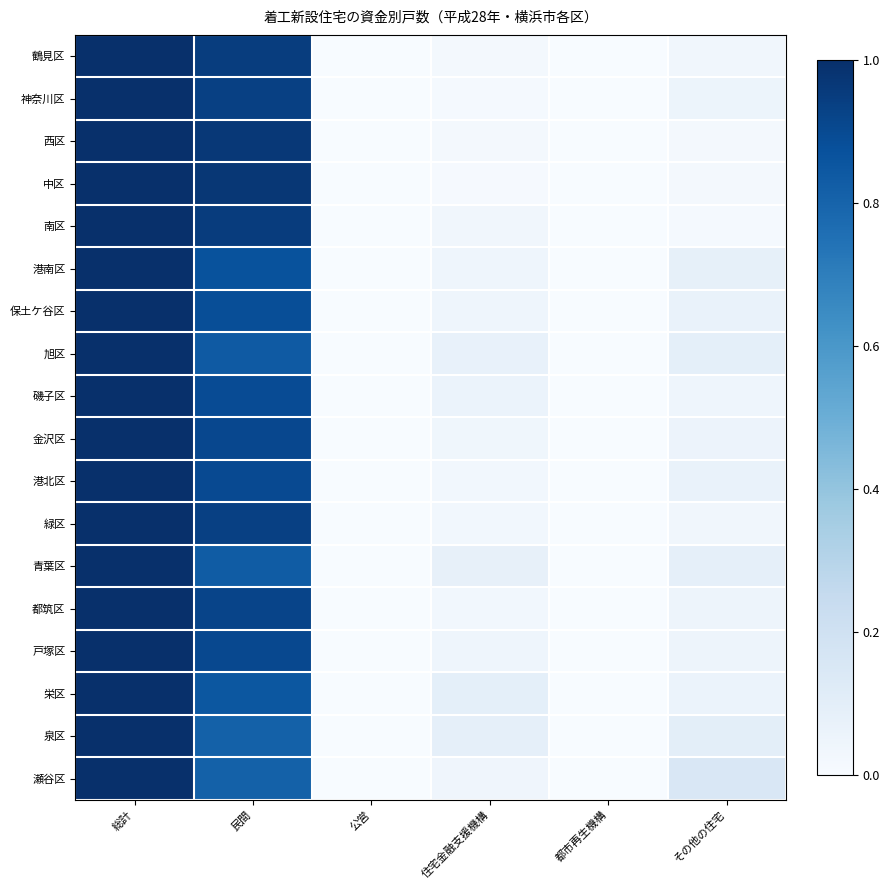

Which category has the lowest value across all series?

公営